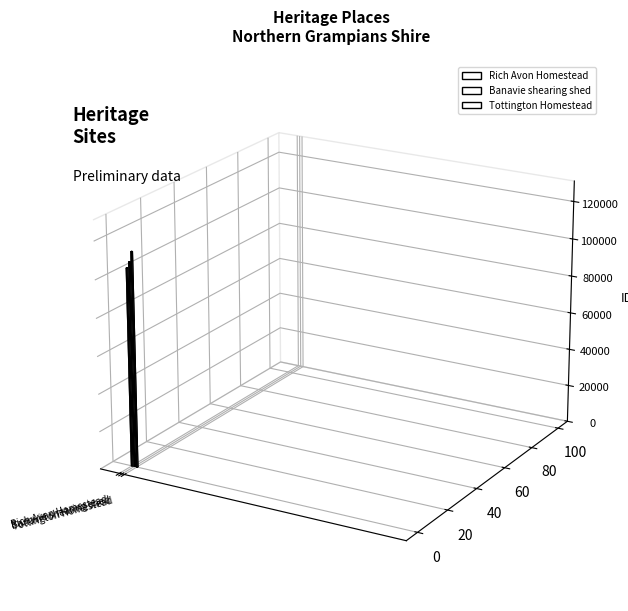

Count the values in the range 104779 to 113780.

3